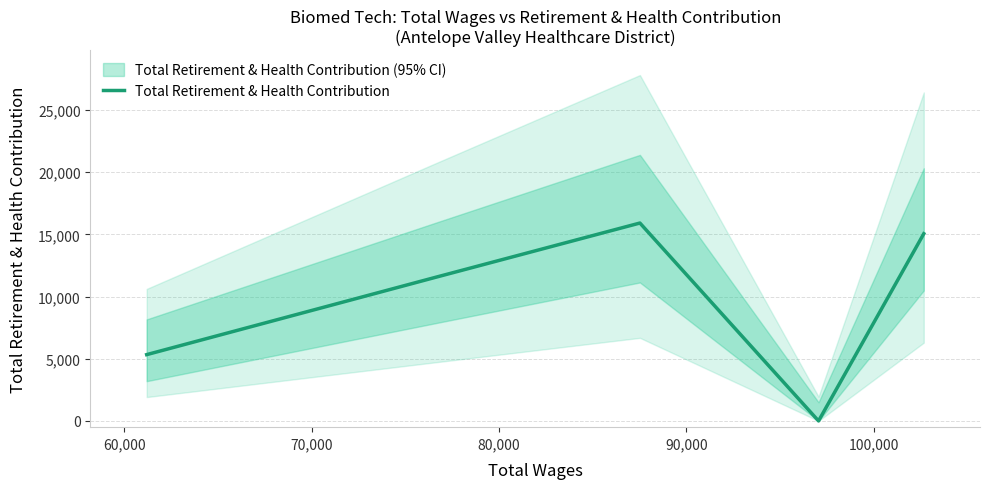

What is the difference between the second highest and minimum values?

15050